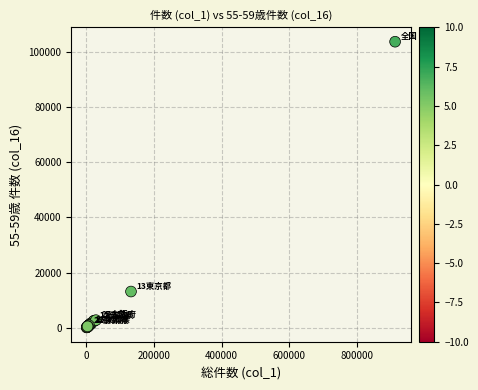

What Y value in the scatter plot is closest to 51884?

13108